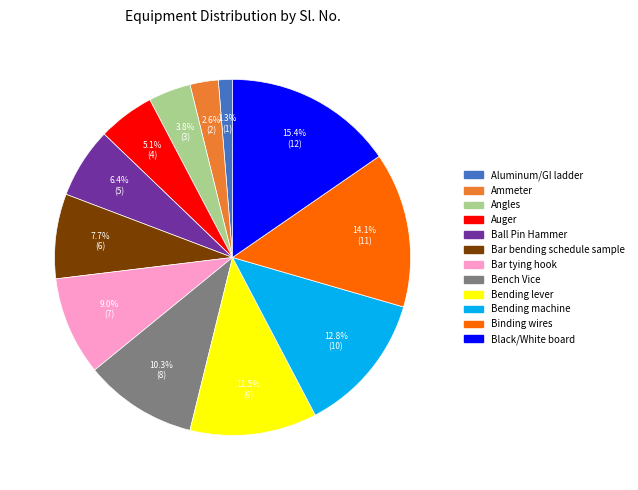

What percentage is the Black/White board slice, to the nearest percent?

15%